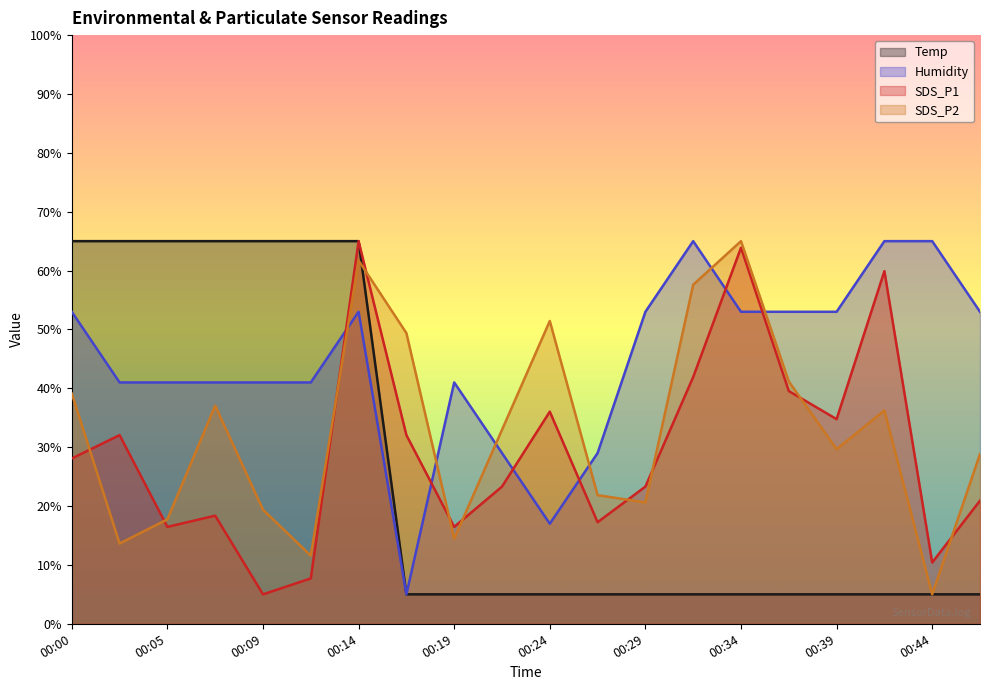

Reading left to right, list all the values displayed in this chart.

Temp: 65.0	65.0	65.0	65.0	65.0	65.0	65.0	5.0	5.0	5.0	5.0	5.0	5.0	5.0	5.0	5.0	5.0	5.0	5.0	5.0
Humidity: 53.0	41.0	41.0	41.0	41.0	41.0	53.0	5.0	41.0	29.0	17.0	29.0	53.0	65.0	53.0	53.0	53.0	65.0	65.0	53.0
SDS_P1: 28.1	32.1	16.5	18.4	5.0	7.7	65.0	32.1	16.5	23.3	36.0	17.3	23.3	41.9	63.9	39.5	34.8	59.9	10.4	20.9
SDS_P2: 39.1	13.6	17.7	37.1	19.4	11.6	61.7	49.4	14.5	32.9	51.4	21.8	20.6	57.6	65.0	41.2	29.7	36.2	5.0	28.8